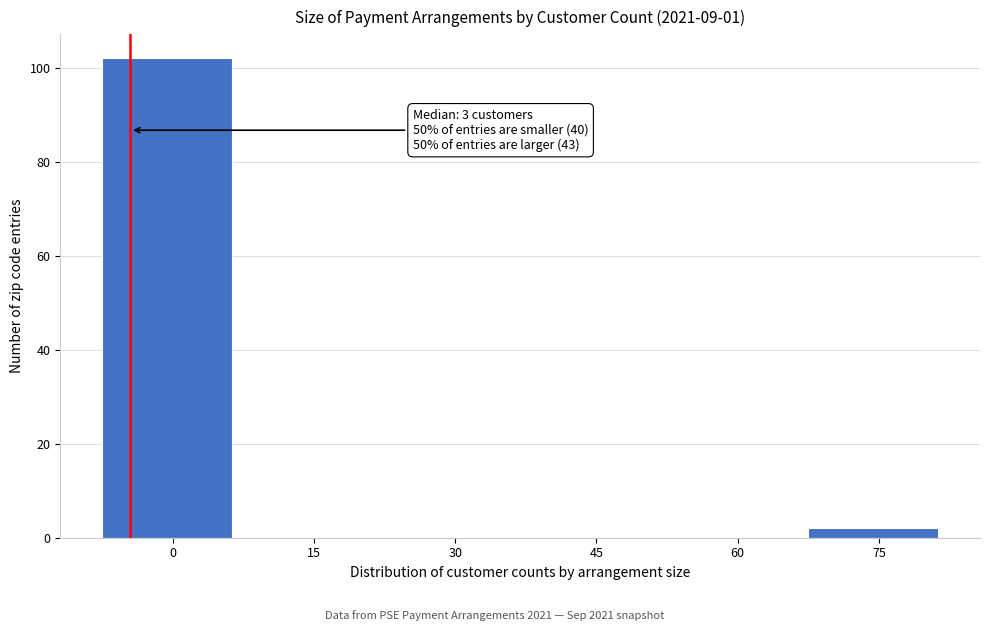

Reading right to left, list all the values displayed in this chart.

75=2	60=0	45=0	30=0	15=0	0=102